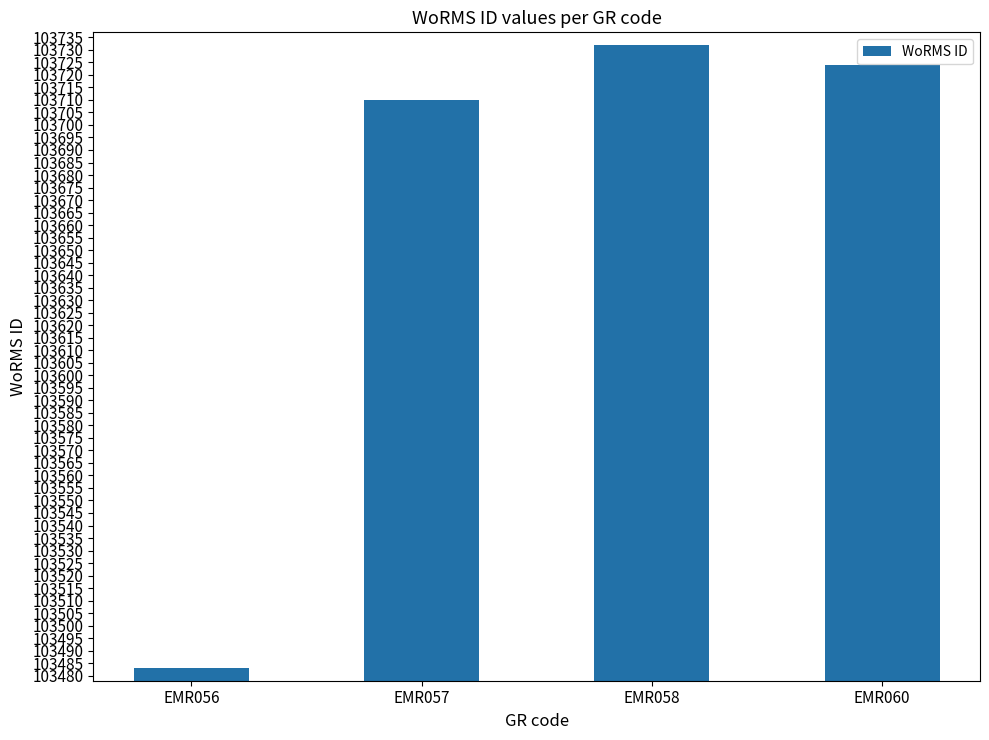

Rank the categories by value from highest to lowest.

EMR058, EMR060, EMR057, EMR056